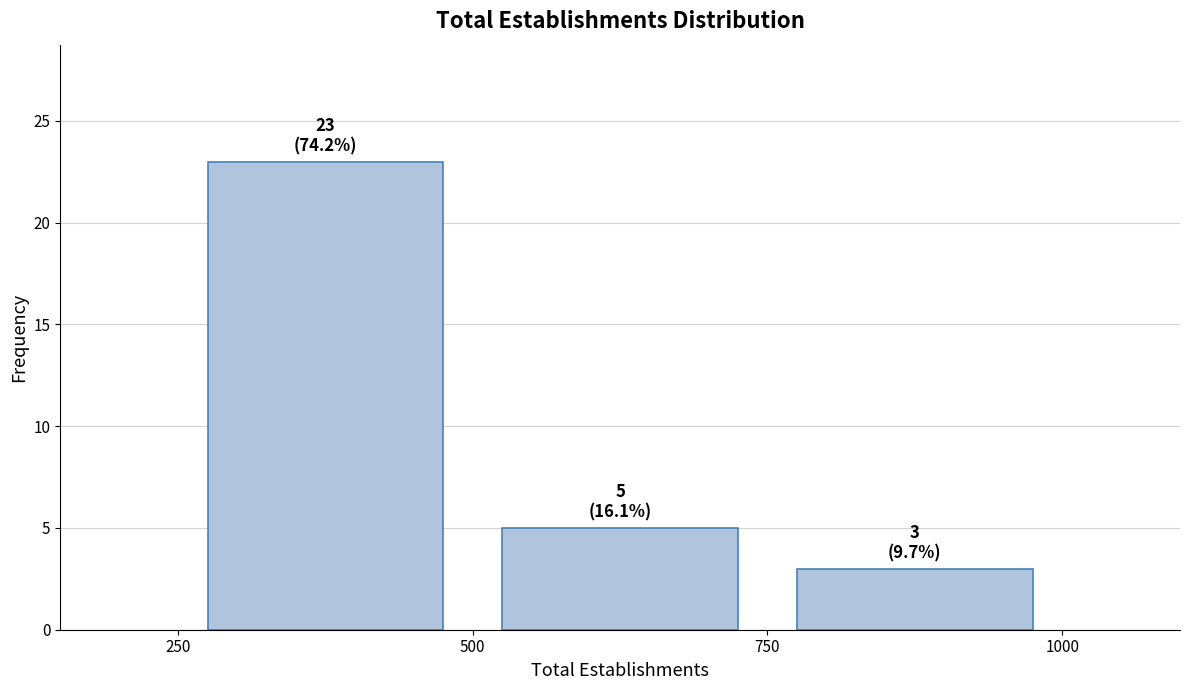

Which range on the x-axis has the tallest bar?

250 to 500